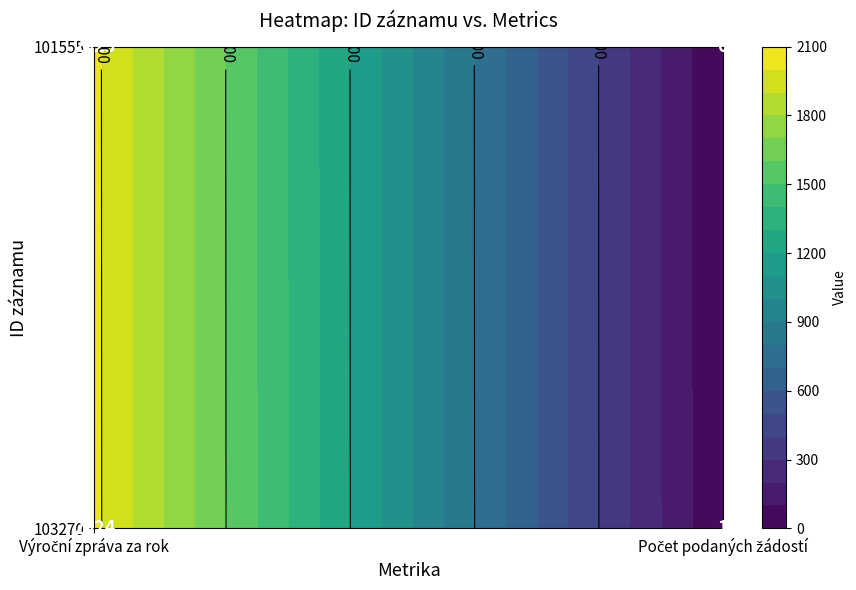

At 0, list the series in order from smallest to largest.

101555, 103270